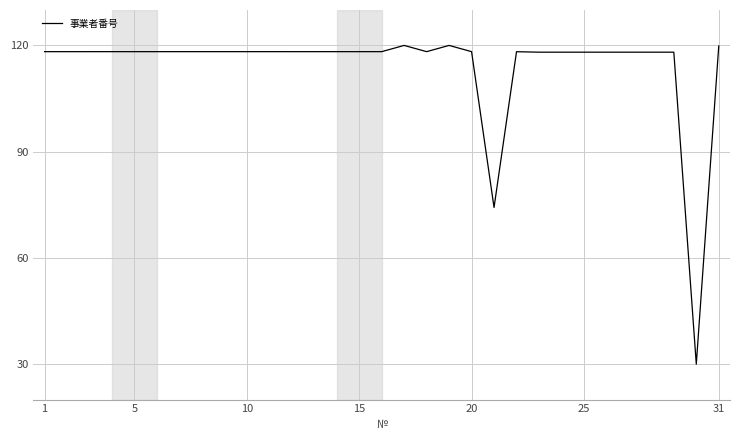

What is the difference between the maximum and minimum values?

90.0